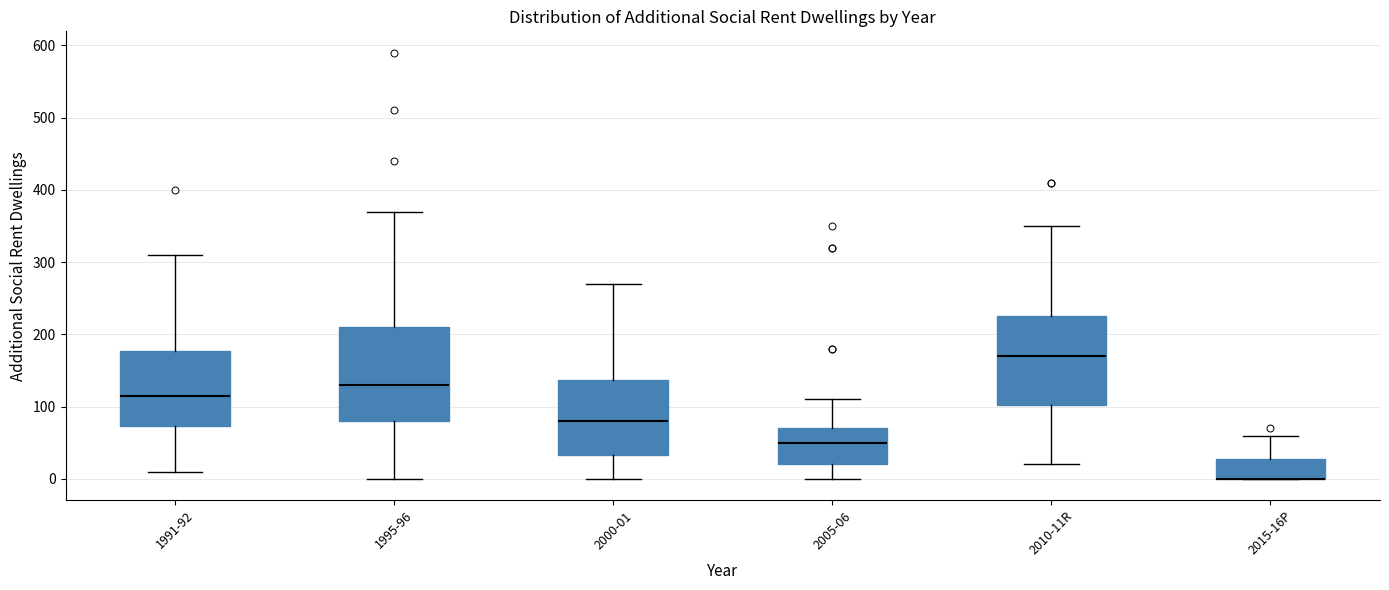

Reading left to right, transcribe this box plot: for each box, give where its median line is, the range the box spans, and where its two whiskers end, as read against the y-axis. The values are not printed on the chart, so give them approximately, as read against the axis.

1991-92: median 120, box 70 to 180, whiskers 10 to 310
1995-96: median 130, box 80 to 210, whiskers 0 to 370
2000-01: median 80, box 30 to 140, whiskers 0 to 270
2005-06: median 50, box 20 to 70, whiskers 0 to 110
2010-11R: median 170, box 100 to 230, whiskers 20 to 350
2015-16P: median 0 (drawn on the box's lower edge), box 0 to 30, whiskers 0 to 60